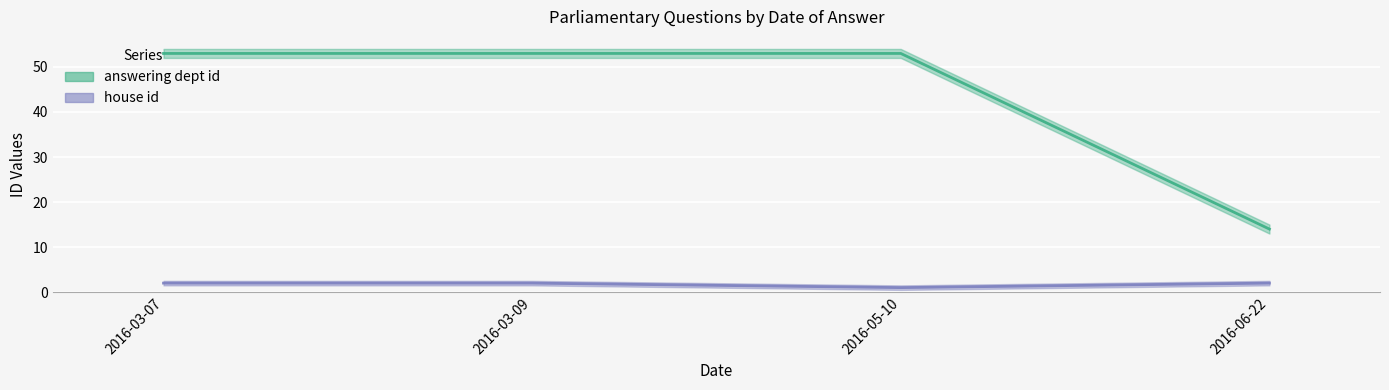

What is the sum of all answering dept id values?

173